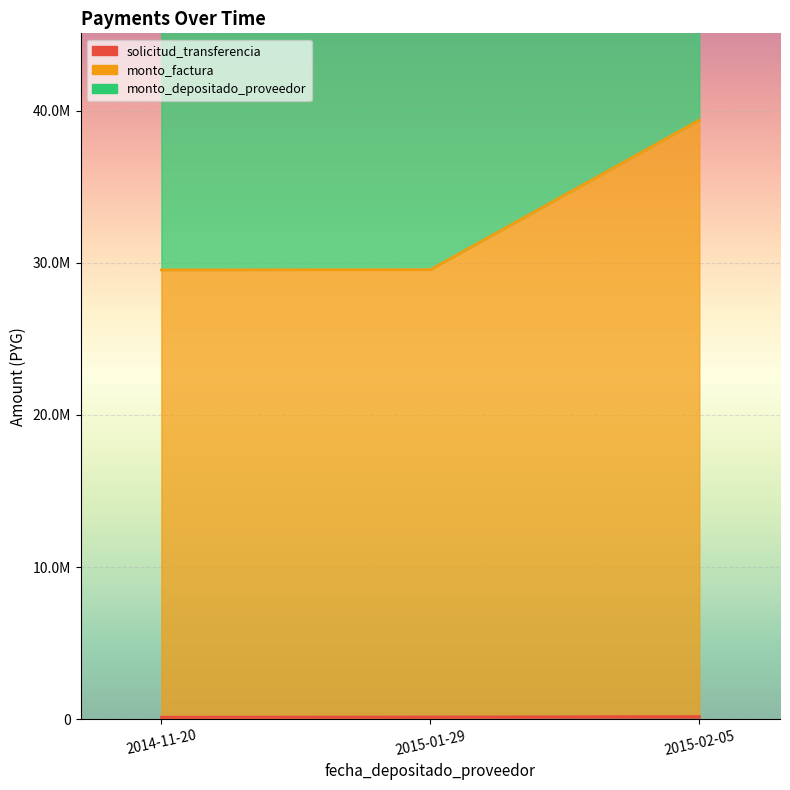

Which series has the largest total across all categories?

monto_factura